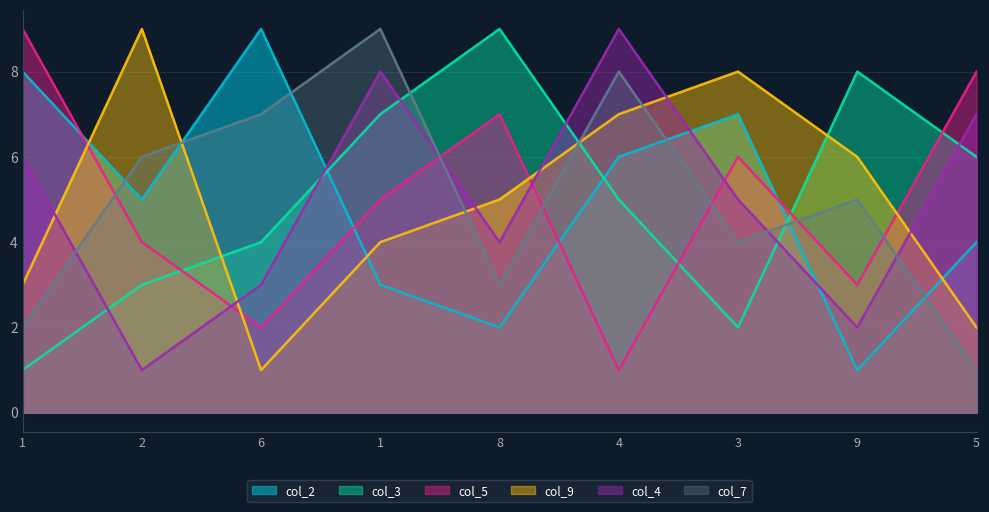

How many distinct data groups are displayed?

6